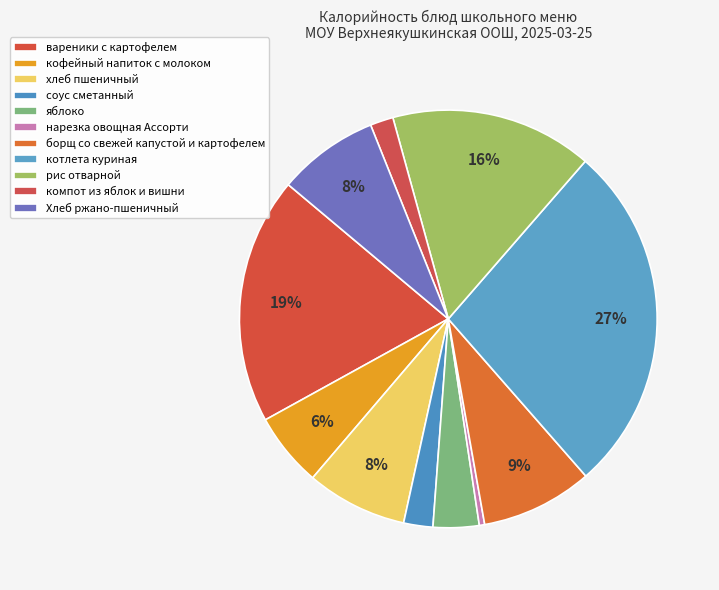

How many segments does this pie chart have?

11